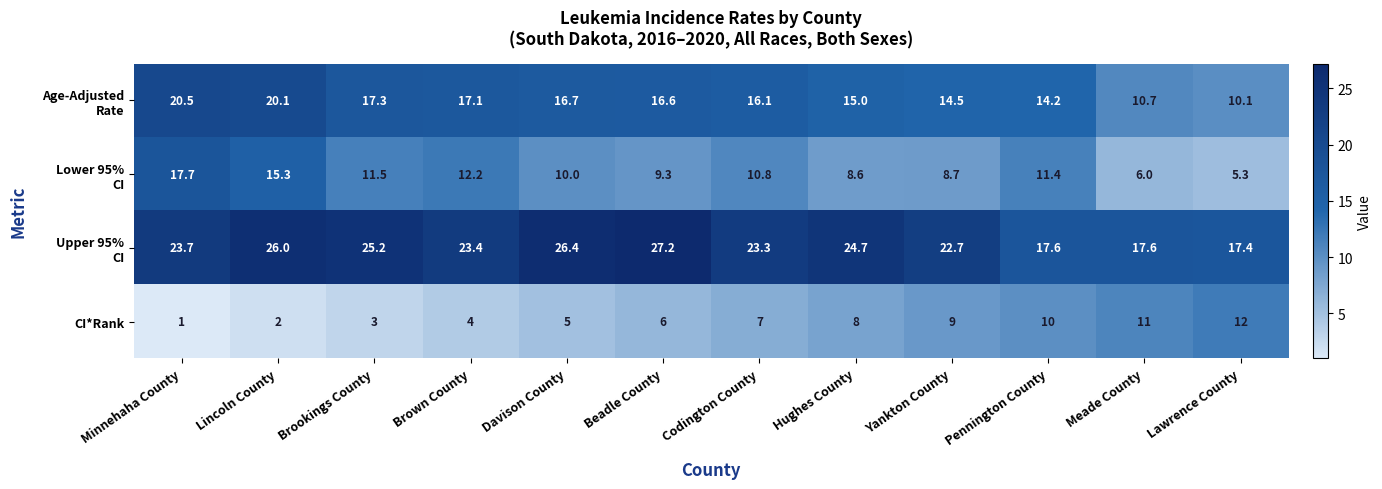

What is the difference between the maximum and minimum values in the CI*Rank series?

11.0